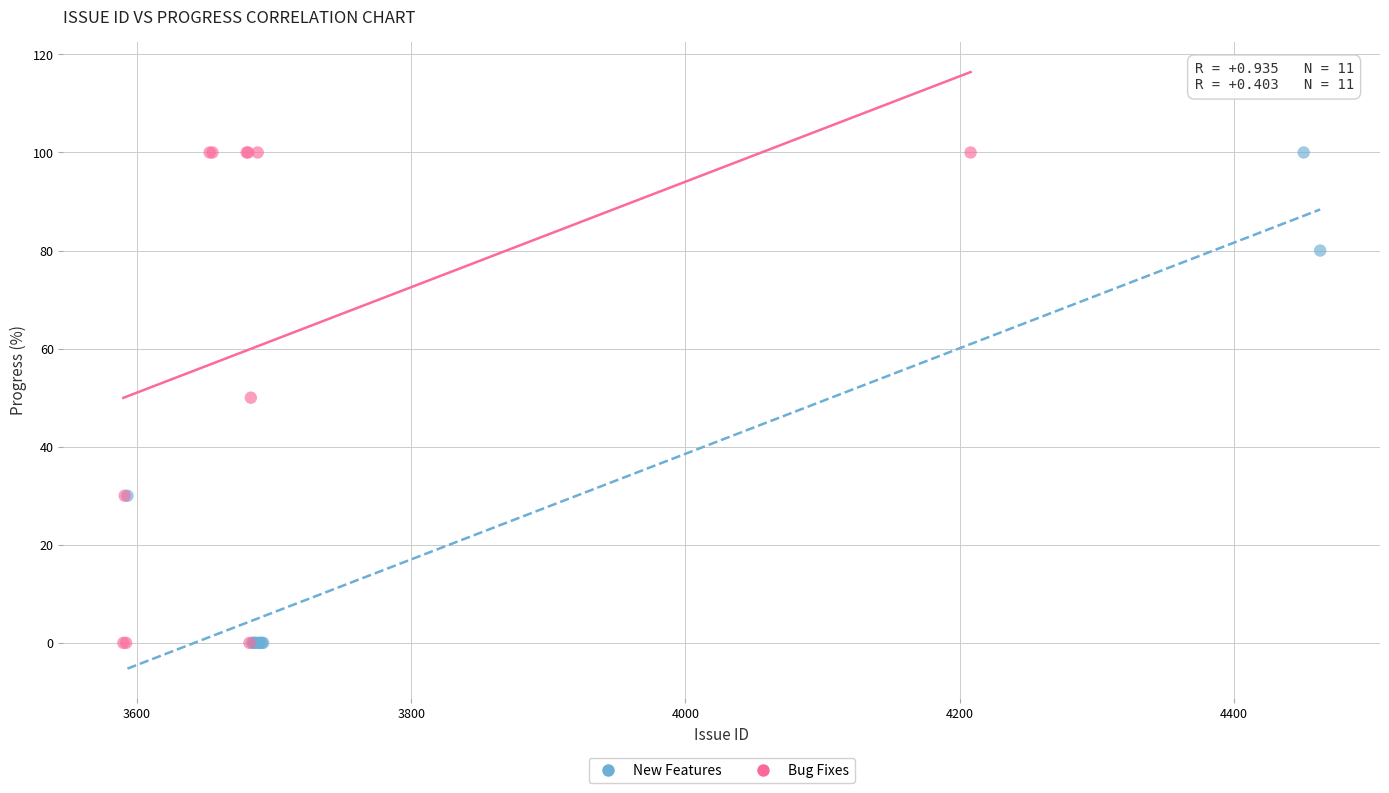

What are all the series names shown in the legend?

New Features, Bug Fixes